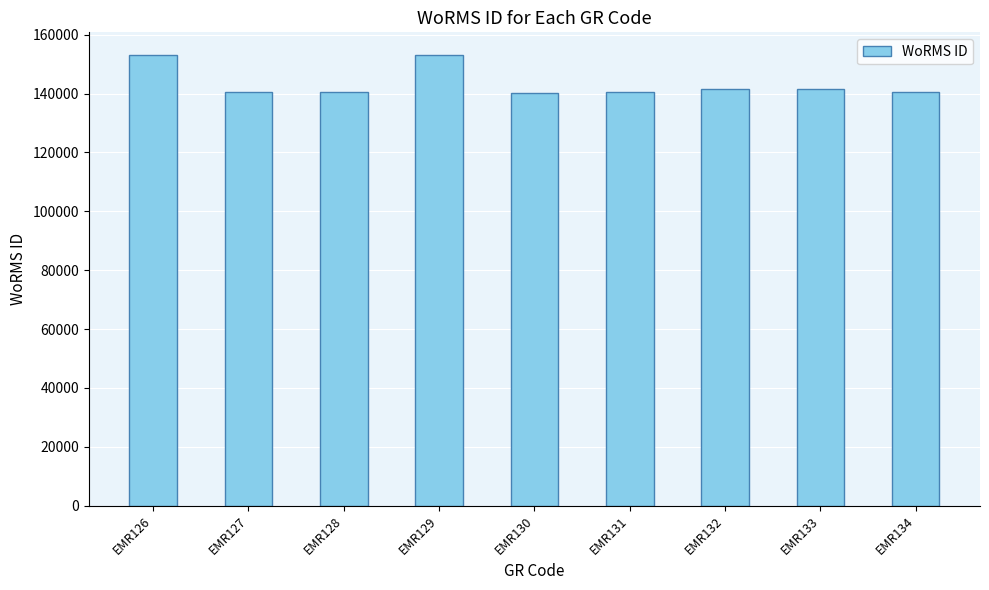

What is the minimum value shown in the chart?

140271